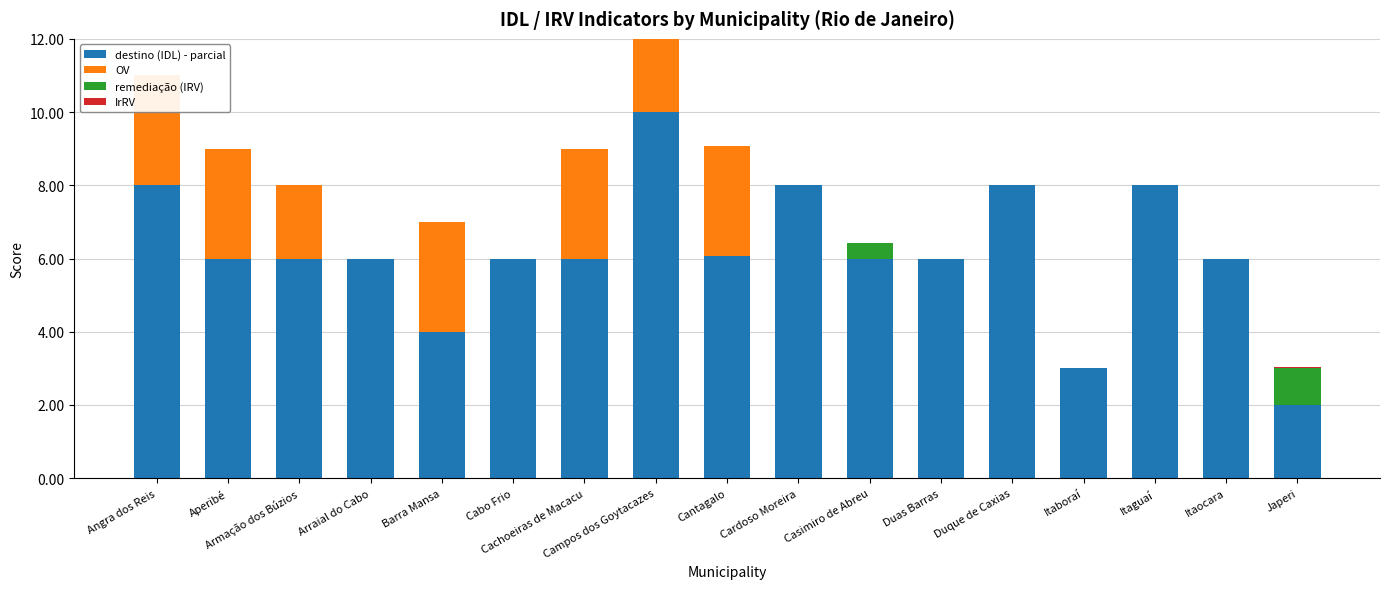

What is the difference between the second highest and minimum values in the remediação (IRV) series?

0.4